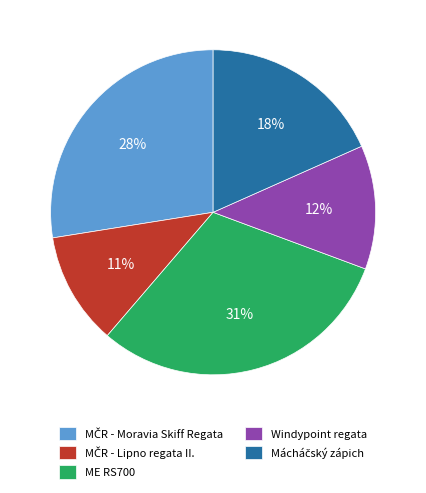

Between ME RS700 and Windypoint regata, which is larger?

ME RS700